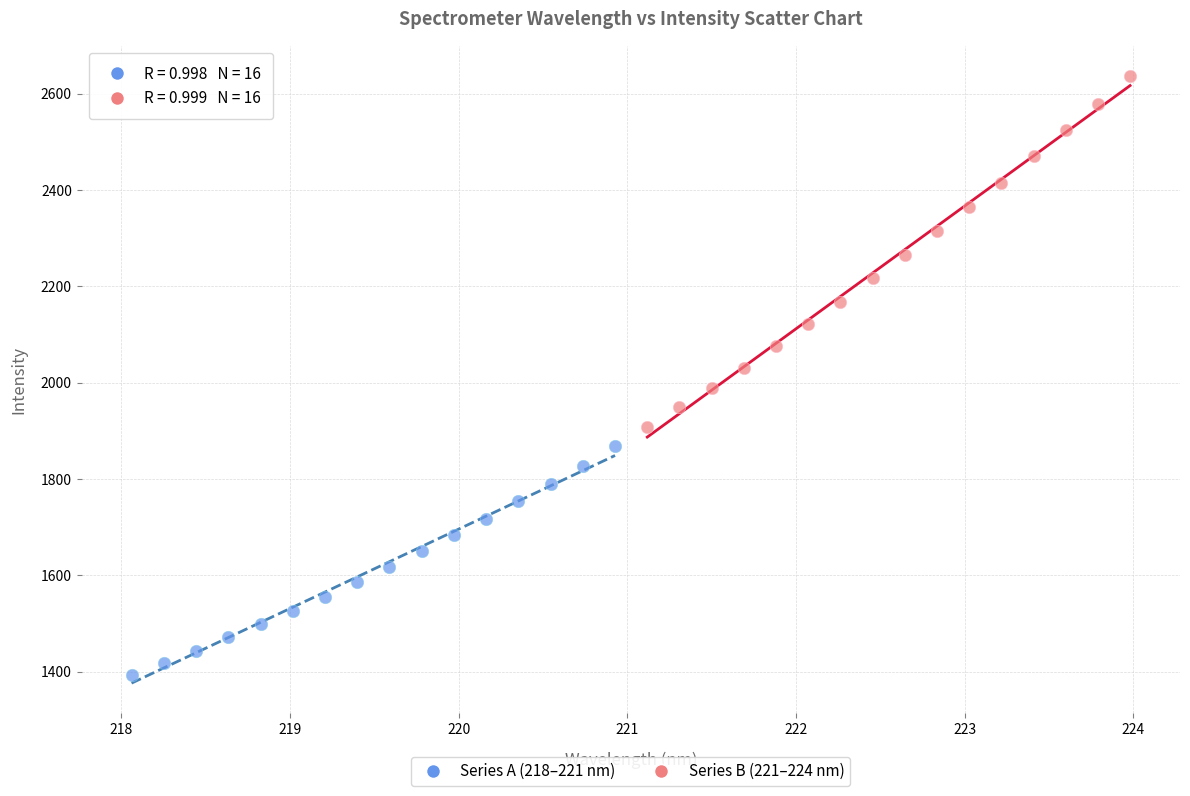

What are all the series names shown in the legend?

Series A (218–221 nm), Series B (221–224 nm)